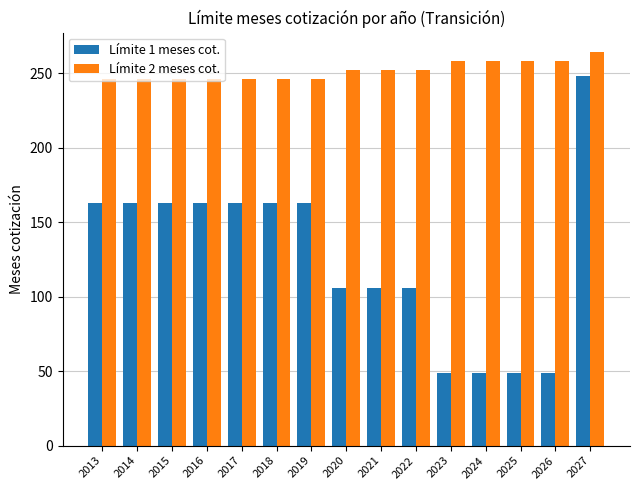

At how many categories does at least one series exceed 53?

15